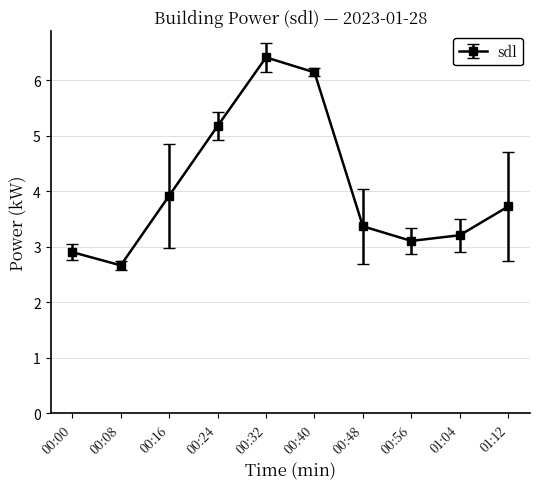

What is the maximum value shown in the chart?

6.4